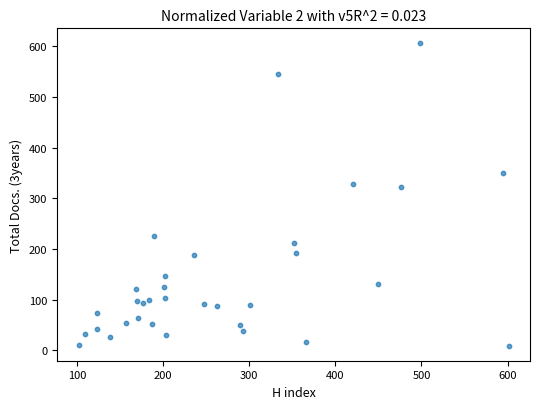

What is the range of Y values (max minus min)?

597